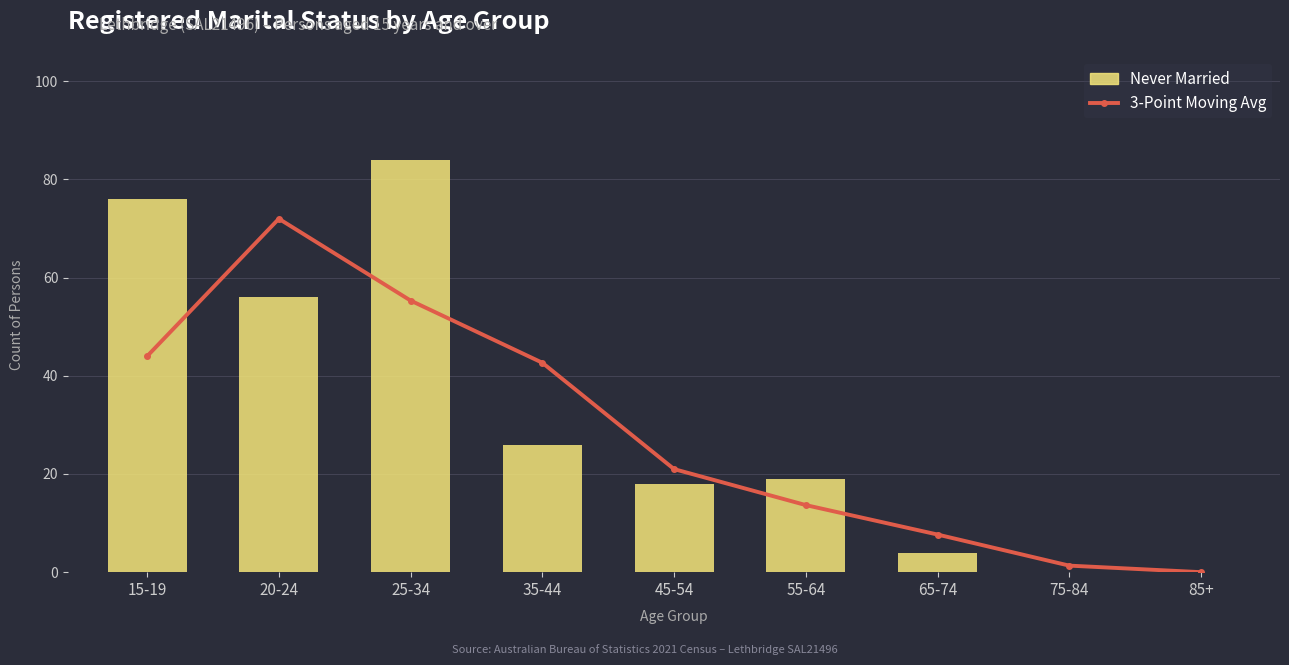

True or false: Never Married has a value of -35.5 at 85+.

False